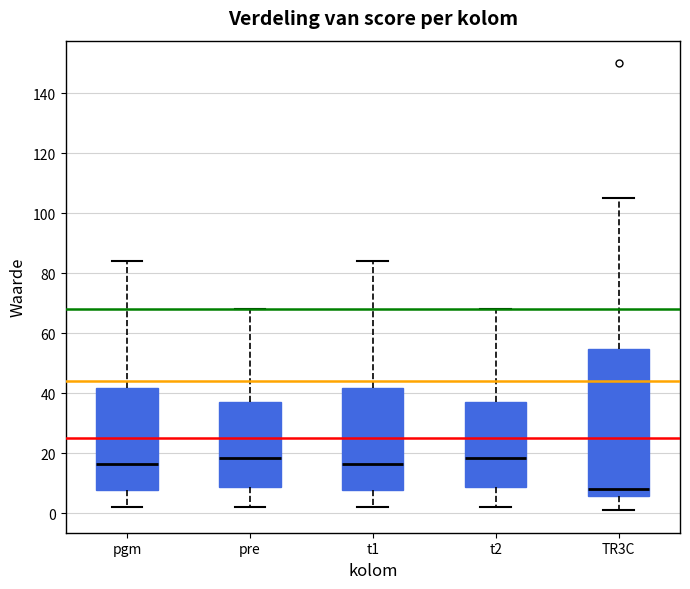

Reading left to right, read every box against the y-axis: the position of its median line, the range the box covers, and the ends of its whiskers. The values are not printed on the chart, so give them approximately, as read against the axis.

pgm: median 16, box 8 to 42, whiskers 2 to 84
pre: median 18, box 8 to 38, whiskers 2 to 68
t1: median 16, box 8 to 42, whiskers 2 to 84
t2: median 18, box 8 to 38, whiskers 2 to 68
TR3C: median 8, box 6 to 54, whiskers 2 to 106